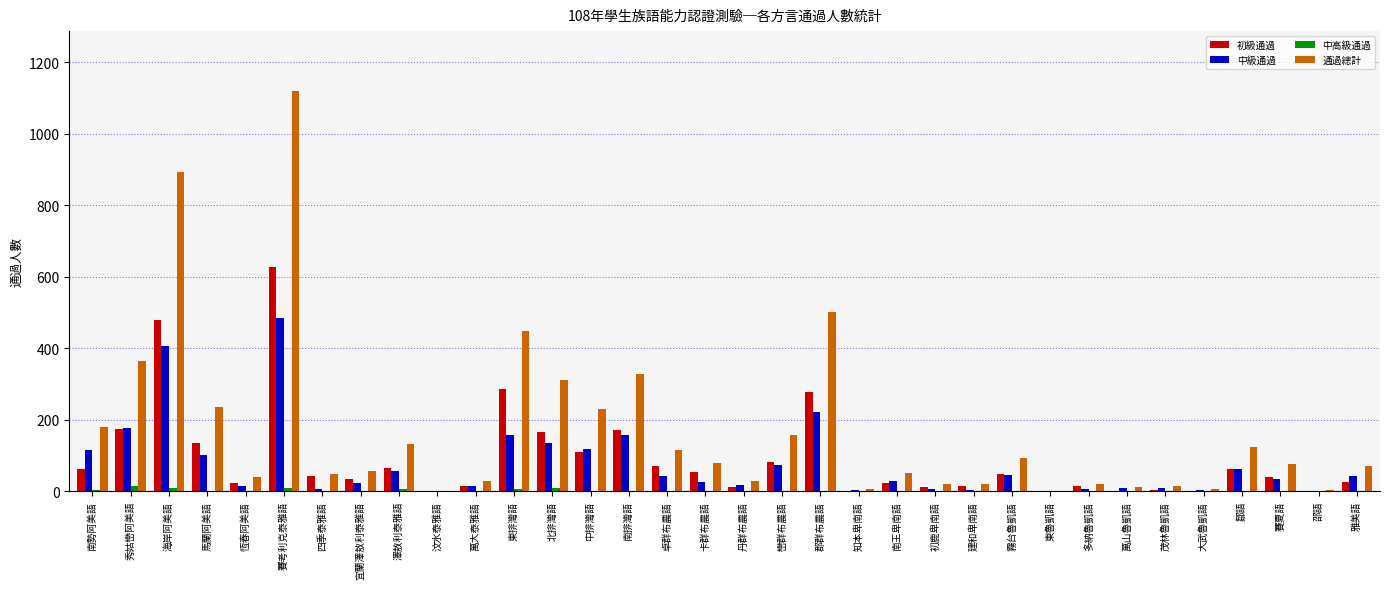

Is it true that 通過總計 equals 137 at 卡群布農語?

False